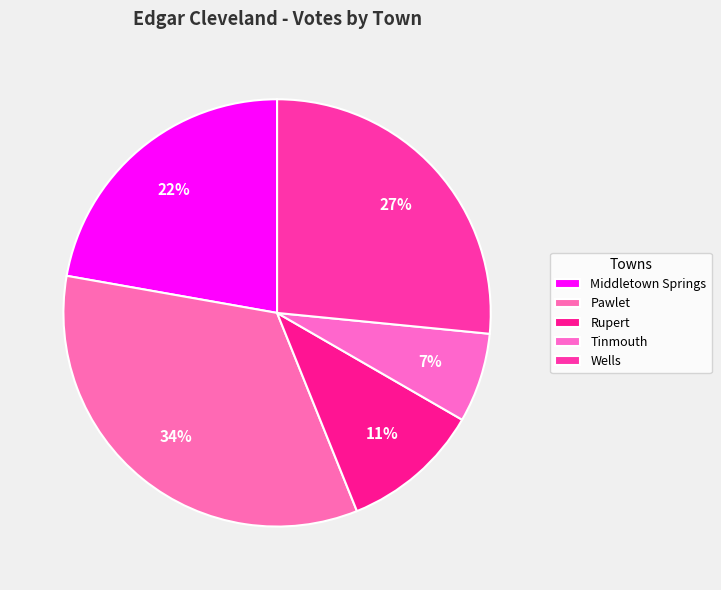

To the nearest percent, what is the difference between the Pawlet and Rupert slice percentages?

23%